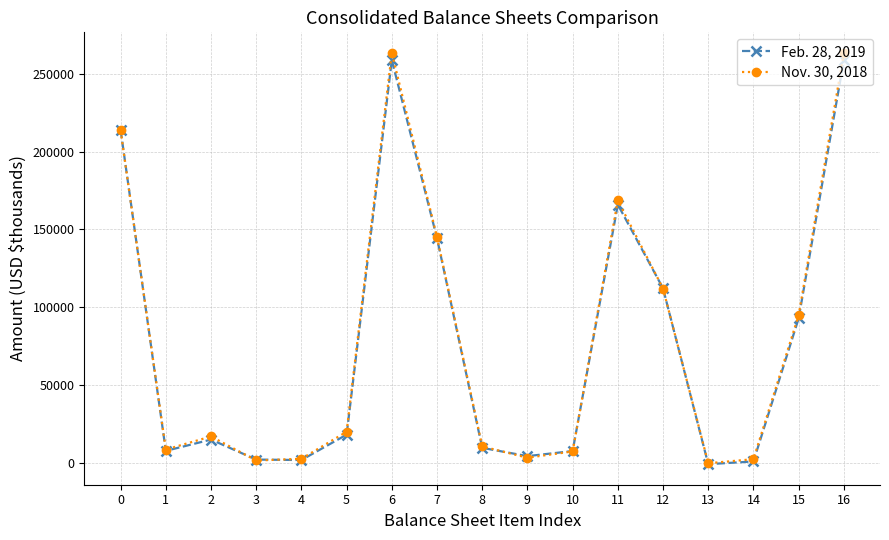

What are all the series names shown in the legend?

Feb. 28, 2019, Nov. 30, 2018